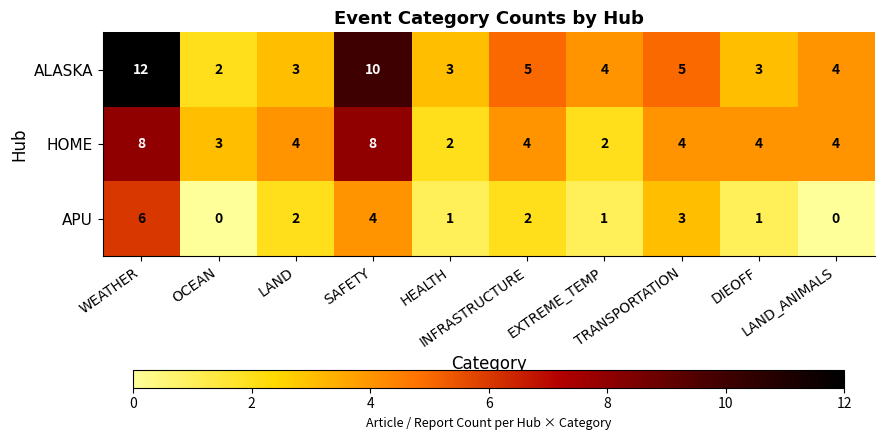

What is the maximum value for APU?

6